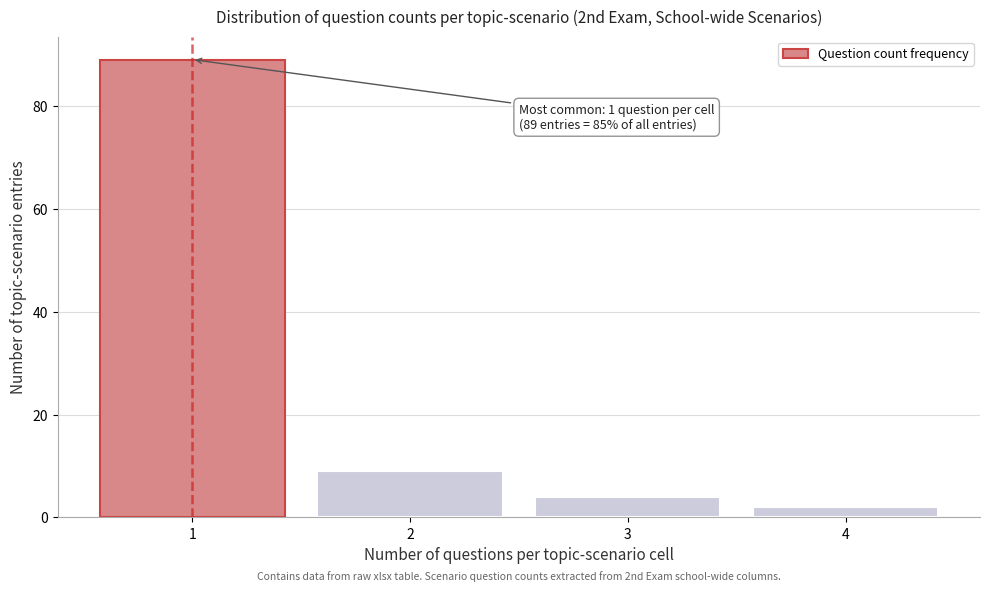

Over which range of the x-axis is the bar tallest?

0.5 to 1.5